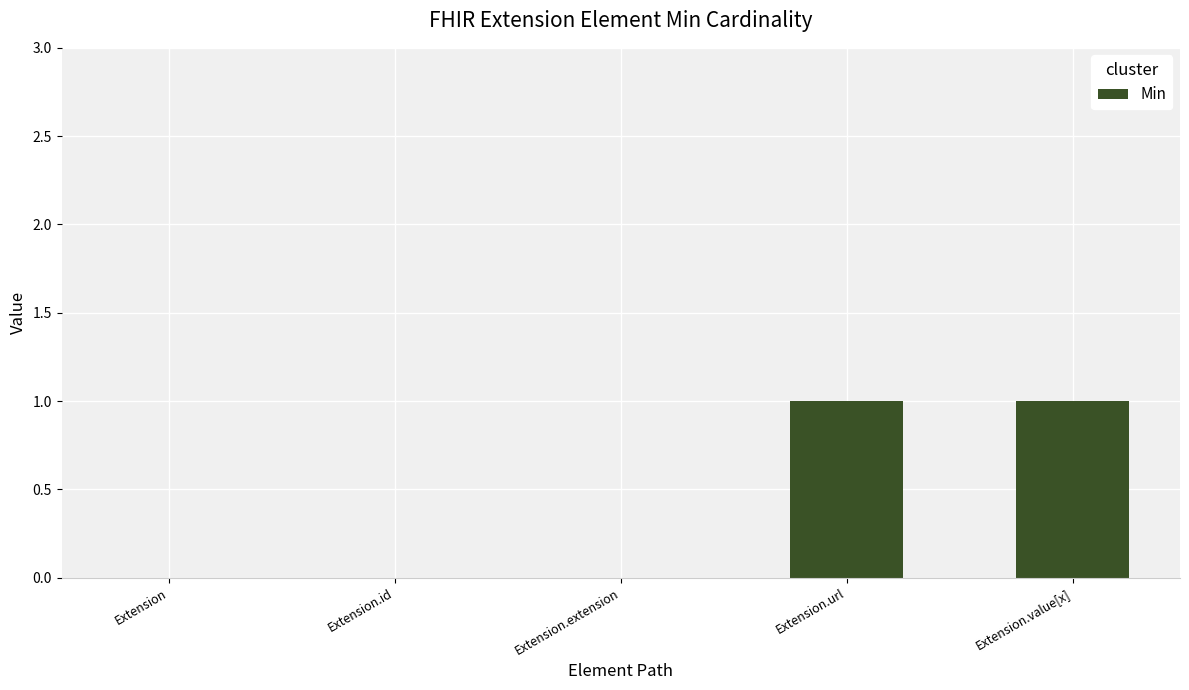

The chart shows a value of 0 at Extension.id. True or false?

True